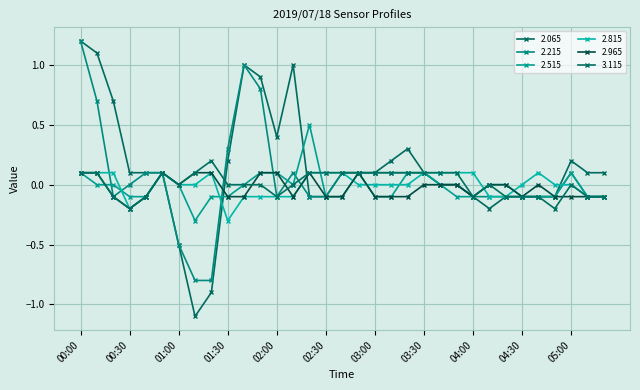

Reading right to left, transcribe all the data shown in this chart.

2.065: 0.1	0.1	0.2	-0.1	-0.1	-0.1	-0.1	-0.2	-0.1	-0.0	0.0	0.1	0.3	0.2	0.1	0.1	0.1	-0.1	-0.1	1.0	0.4	0.9	1.0	0.2	-0.9	-1.1	-0.5	0.1	0.1	0.1	0.7	1.1	1.2
2.215: -0.1	-0.1	0.1	-0.1	-0.1	-0.1	-0.1	-0.1	-0.1	-0.0	-0.0	0.1	0.1	0.1	0.1	0.1	0.1	-0.1	-0.1	0.1	-0.1	0.8	1.0	0.3	-0.8	-0.8	-0.5	0.1	0.1	-0.0	-0.1	0.7	1.2
2.515: -0.1	-0.1	0.1	-0.1	-0.1	-0.1	-0.0	-0.0	-0.1	-0.1	0.0	0.1	0.1	-0.1	-0.1	0.1	-0.1	-0.1	0.5	-0.0	0.1	0.1	-0.0	-0.1	-0.1	-0.3	-0.0	0.1	-0.1	-0.1	-0.0	-0.0	0.1
2.815: -0.1	-0.1	-0.0	0.0	0.1	-0.0	-0.1	-0.1	0.1	0.1	0.1	0.1	0.0	0.0	0.0	0.0	0.1	0.1	0.1	-0.1	-0.1	-0.1	-0.1	-0.3	0.1	0.0	0.0	0.1	-0.1	-0.2	0.1	0.1	0.1
2.965: -0.1	-0.1	-0.1	-0.1	0.0	-0.1	0.0	-0.0	-0.1	0.0	0.0	0.0	-0.1	-0.1	-0.1	0.1	-0.1	-0.1	0.1	-0.1	0.1	0.1	-0.1	-0.1	0.1	0.1	-0.0	0.1	-0.1	-0.2	-0.1	0.1	0.1
3.115: -0.1	-0.1	-0.0	-0.2	-0.1	-0.1	-0.1	-0.0	-0.1	0.1	0.1	0.1	0.1	0.1	0.1	0.1	0.1	0.1	0.1	0.0	-0.1	0.0	-0.0	0.0	0.2	0.1	-0.0	0.1	-0.1	-0.2	-0.1	0.1	0.1